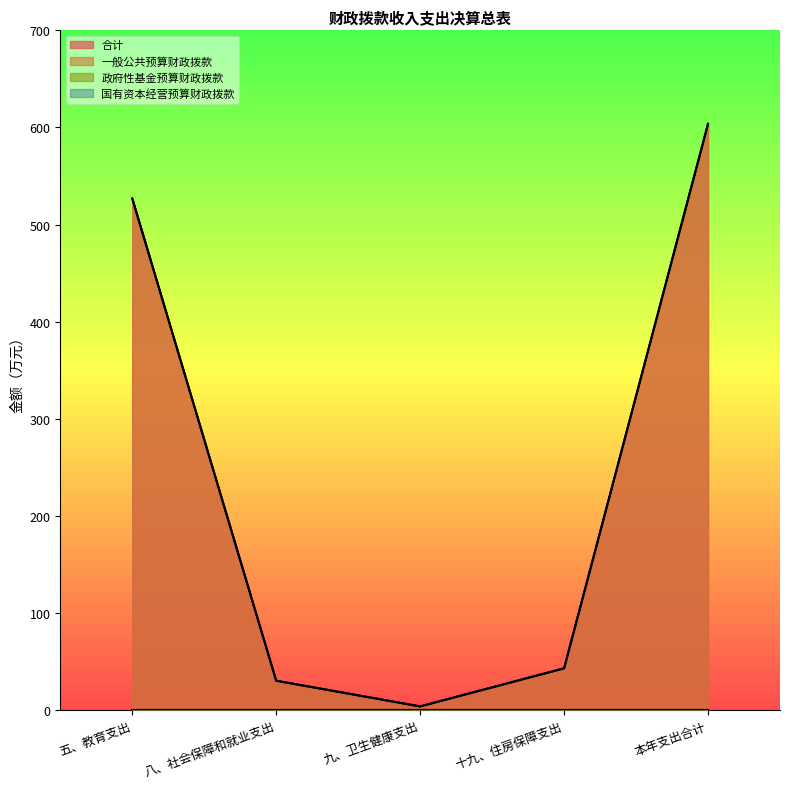

What is the lowest value of the 一般公共预算财政拨款 series?

3.7